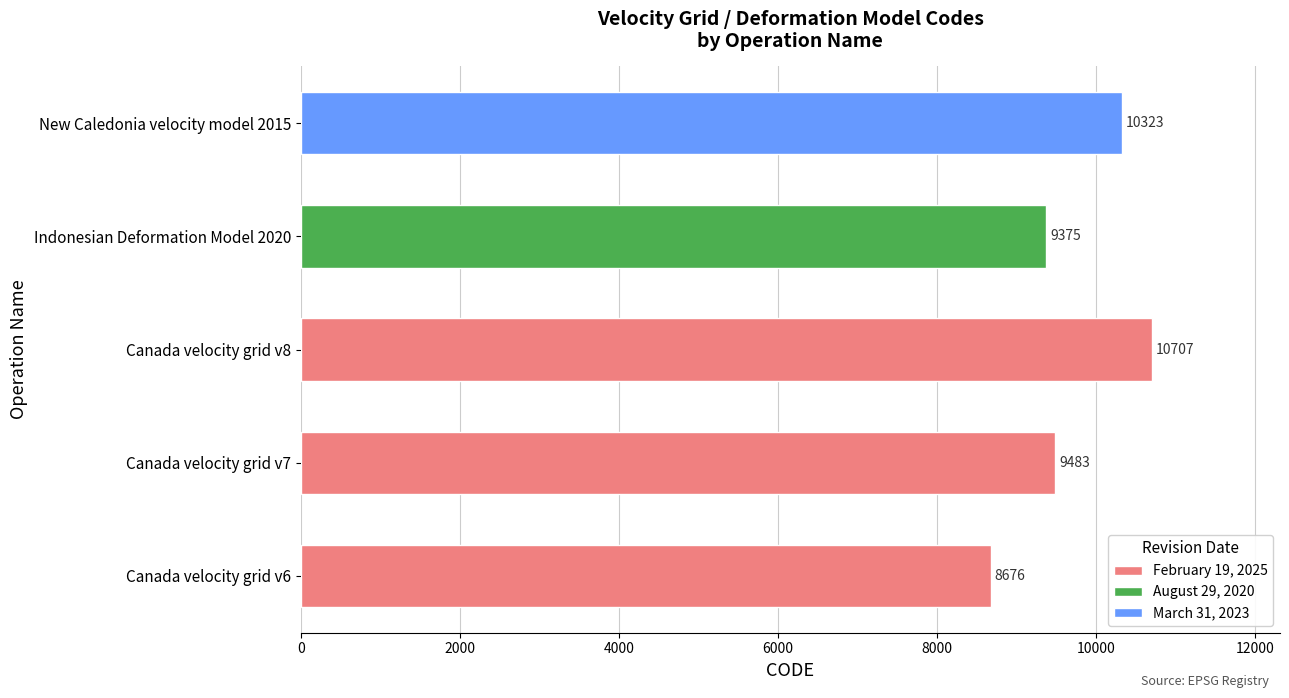

Approximately how many times larger is the value at New Caledonia velocity model 2015 compared to Canada velocity grid v6?

1.2